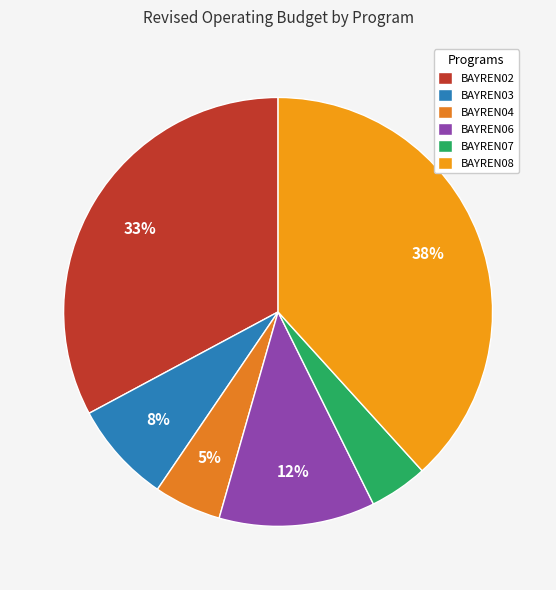

Is it true that BAYREN08 is 48% of the pie?

False